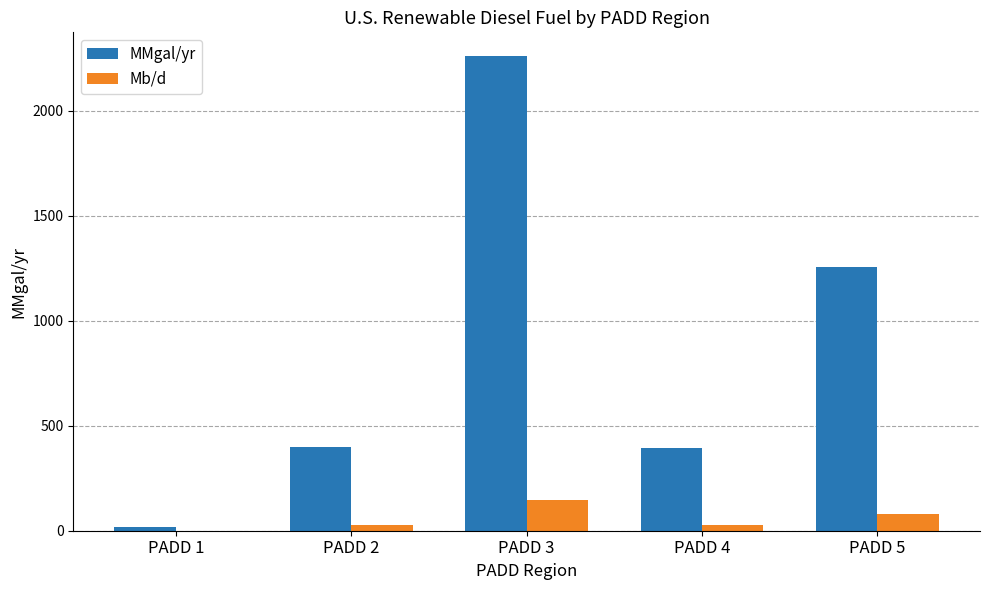

Where is MMgal/yr nearest to the value 1139?

PADD 5